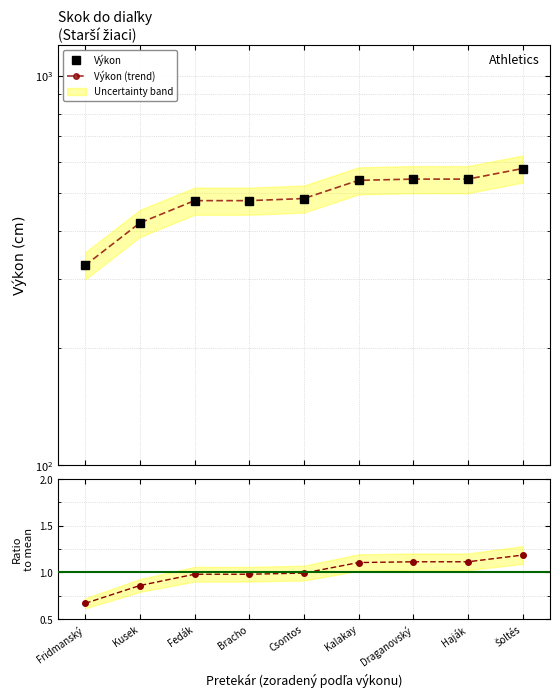

Reading left to right, transcribe all the data shown in this chart.

Výkon: Fridmanský=326.0	Kusek=419.0	Fedák=478.0	Bracho=478.0	Csontos=484.0	Kalakay=539.0	Draganovský=543.0	Haják=543.0	Šoltés=578.0
Výkon (trend): Fridmanský=326.0	Kusek=419.0	Fedák=478.0	Bracho=478.0	Csontos=484.0	Kalakay=539.0	Draganovský=543.0	Haják=543.0	Šoltés=578.0
Ratio to mean: Fridmanský=0.7	Kusek=0.9	Fedák=1.0	Bracho=1.0	Csontos=1.0	Kalakay=1.1	Draganovský=1.1	Haják=1.1	Šoltés=1.2